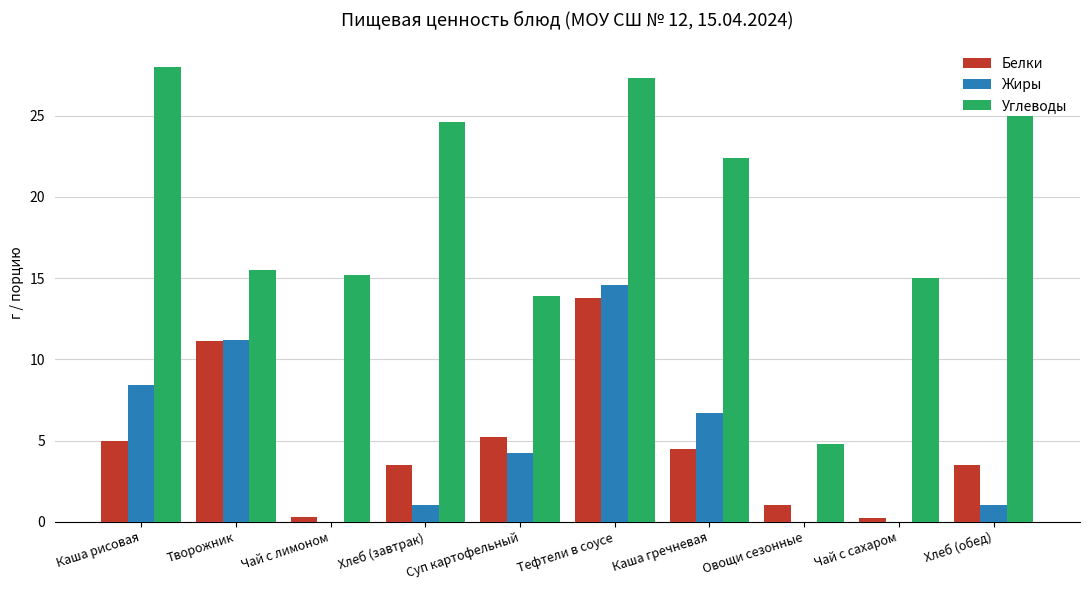

What is the sum of the Белки values at Хлеб (завтрак) and Хлеб (обед)?

7.0